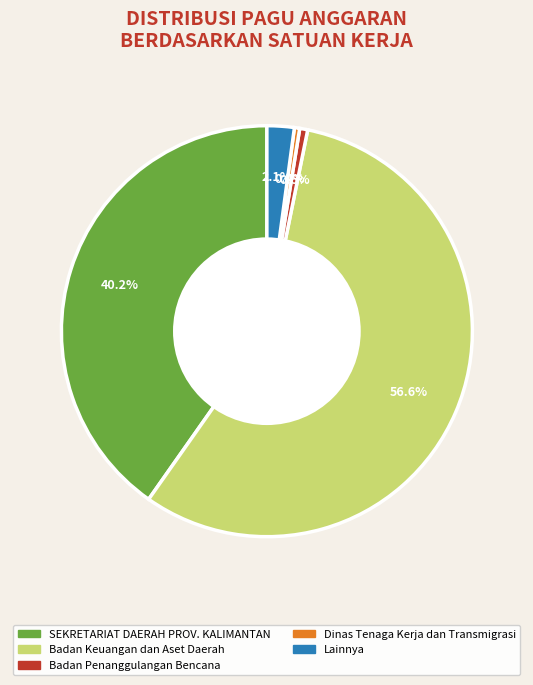

Which category has the biggest portion of the pie?

Badan Keuangan dan Aset Daerah